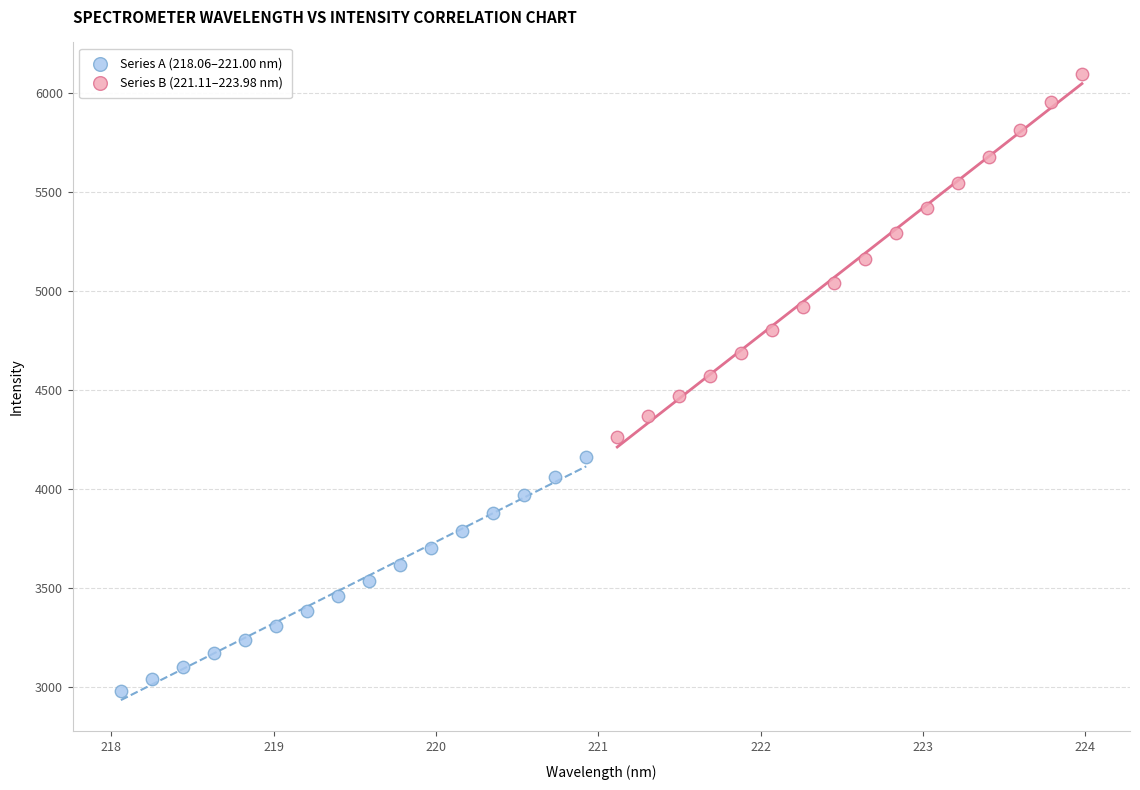

Which series has the widest spread of Y values?

Series B (221.11–223.98 nm)